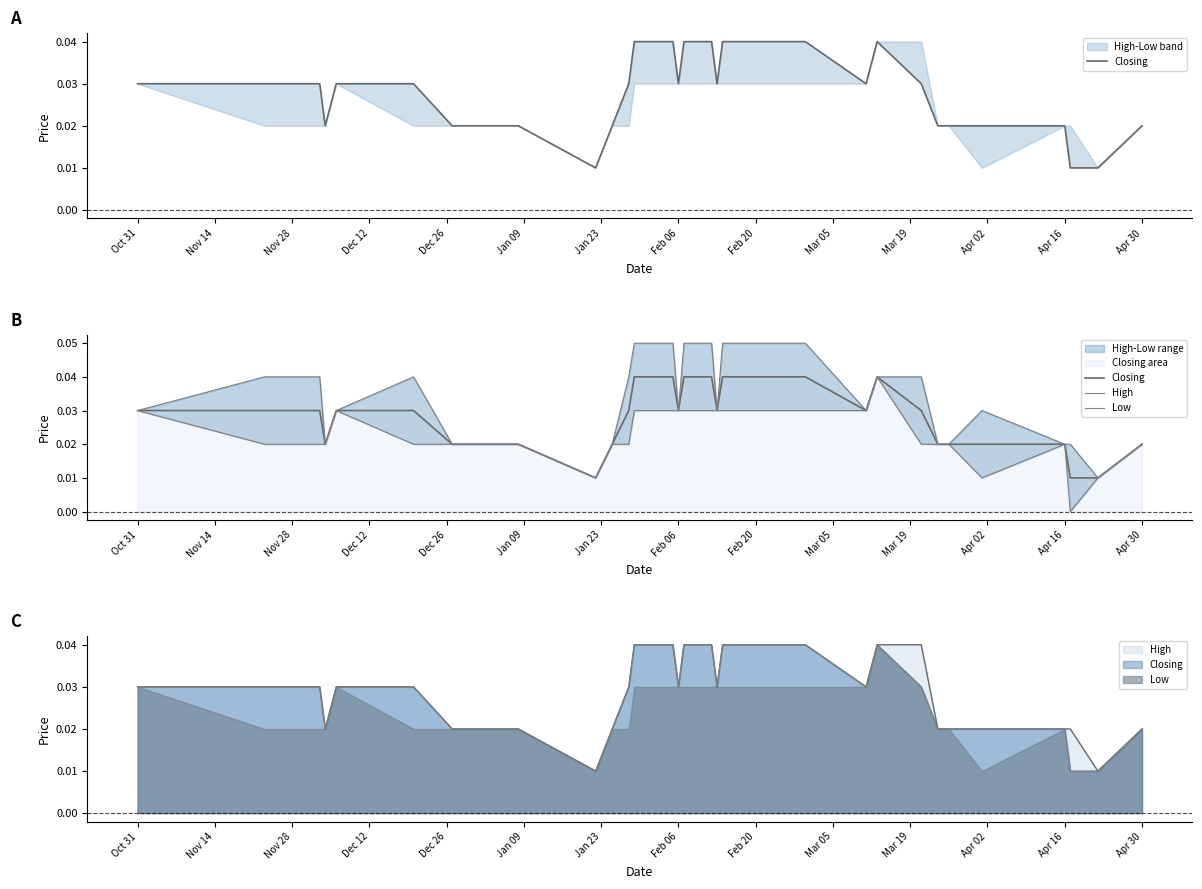

What is the greatest value displayed?

0.1